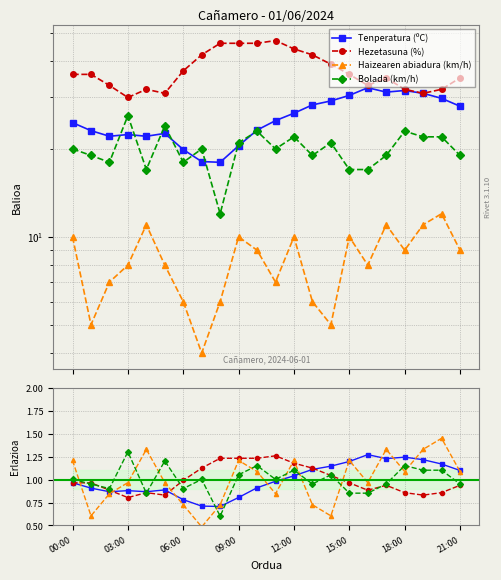

Where is Bolada (km/h) nearest to the value 0?

8